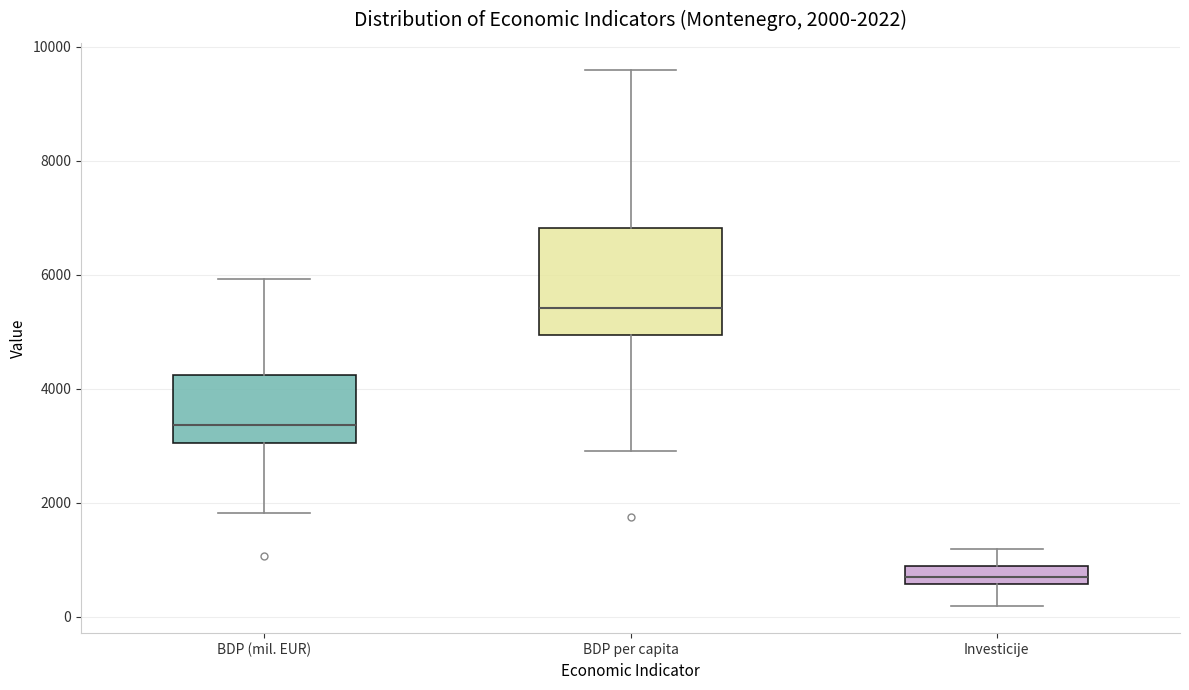

Which box's median line is the lowest?

Investicije